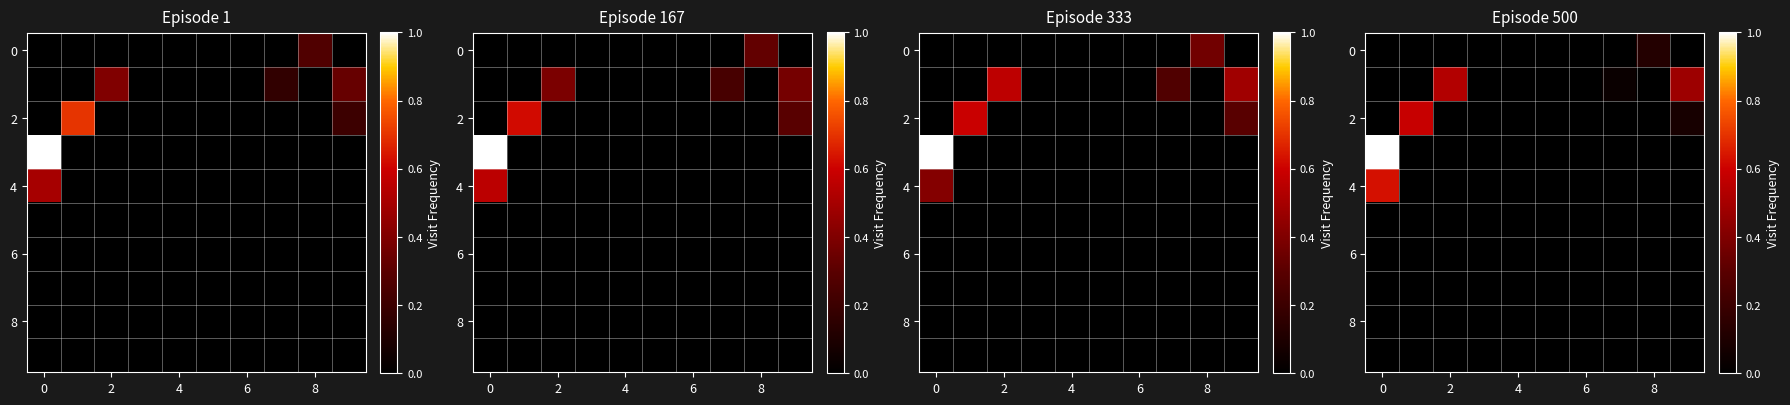

True or false: row_2 has a value of 0.2 at 6.

False